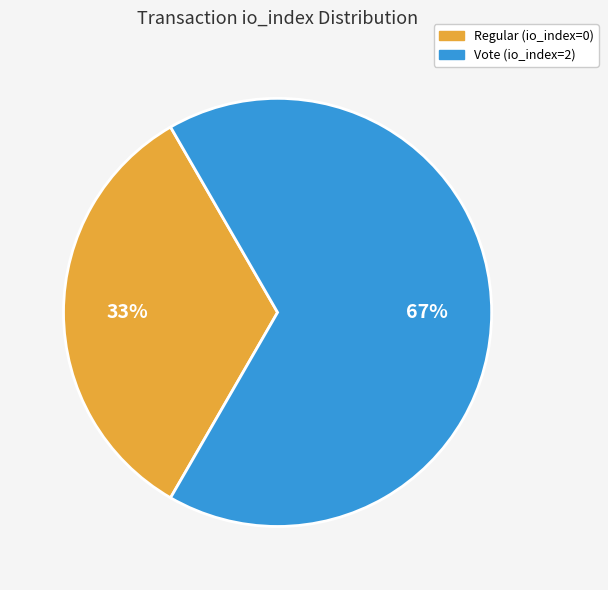

How many segments does this pie chart have?

2